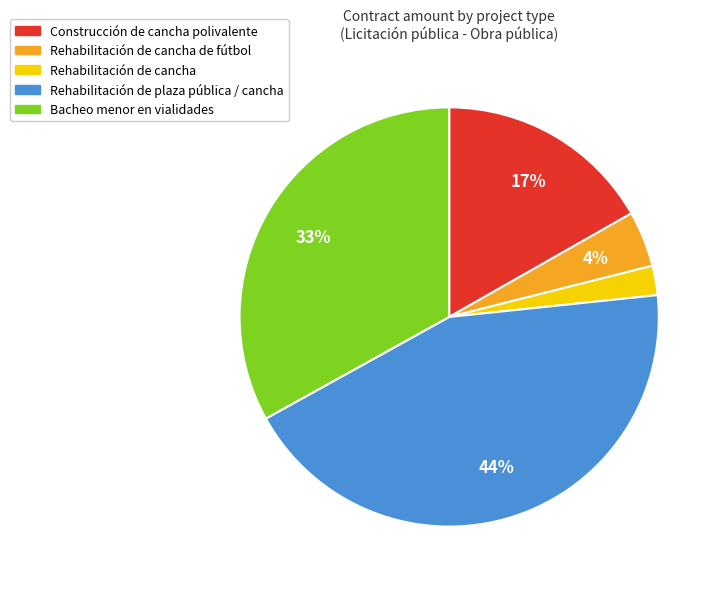

To the nearest percent, what is the average slice percentage?

20%